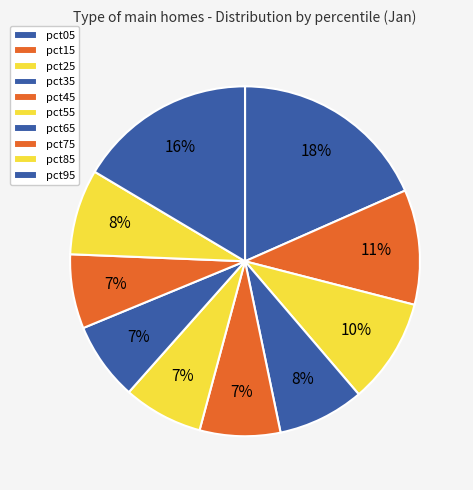

To the nearest percent, what percentage of the pie is pct45?

7%